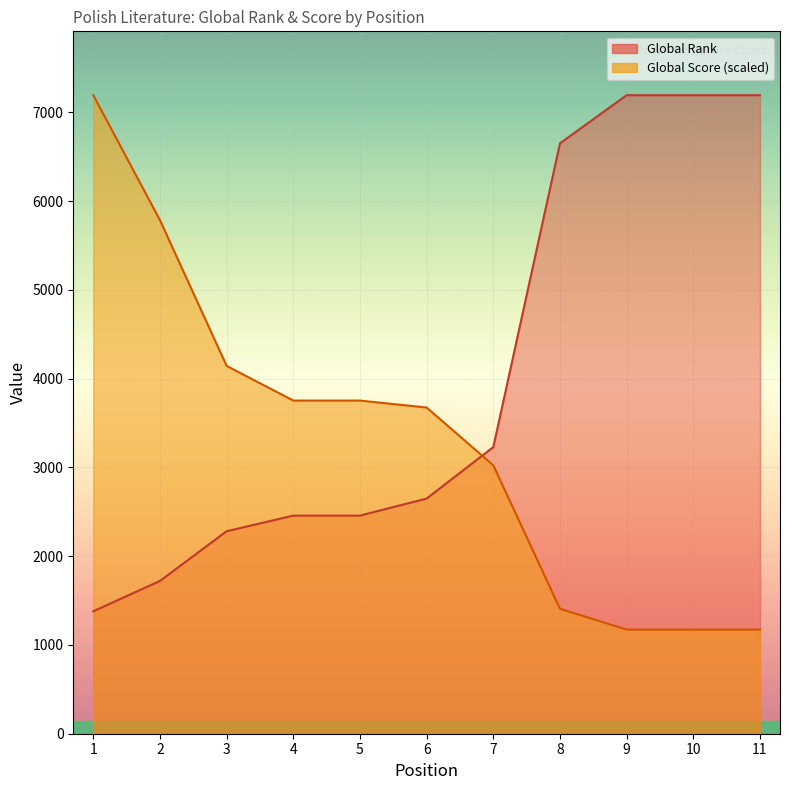

Which series has the widest spread of values?

Global Score